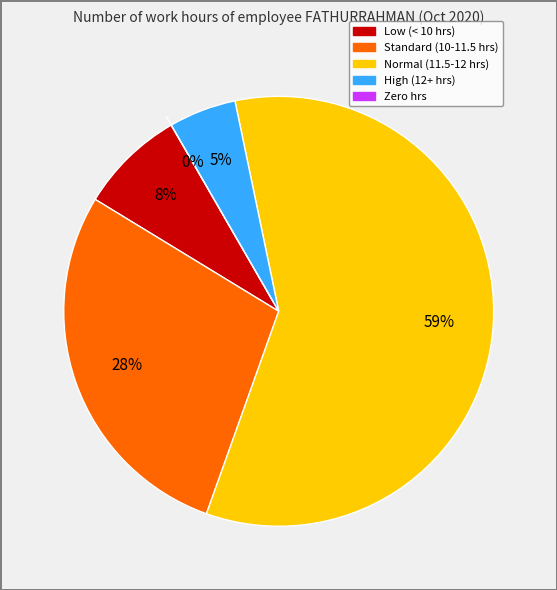

Is it true that Day 2 is 12% of the pie?

False